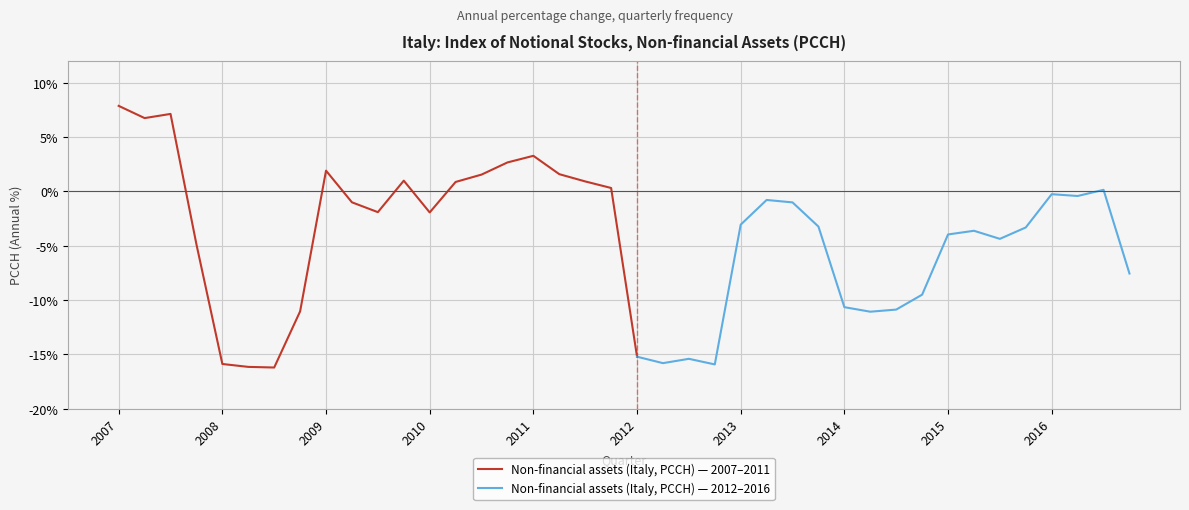

What is the sum of the values at 2010-Q4 and 2011-Q3?

3.6